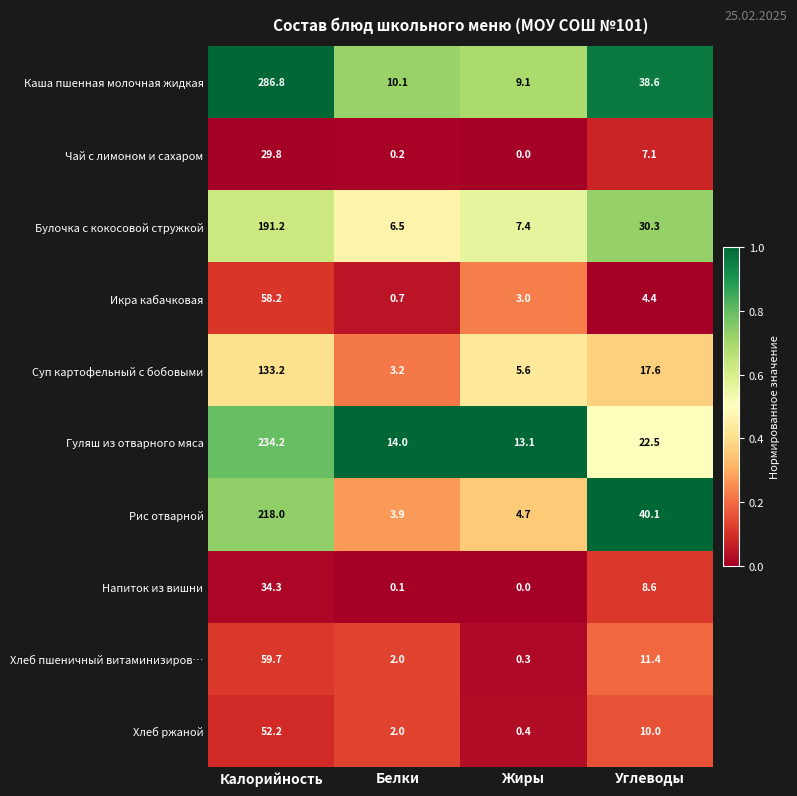

What is the highest value of the Хлеб ржаной series?

52.2